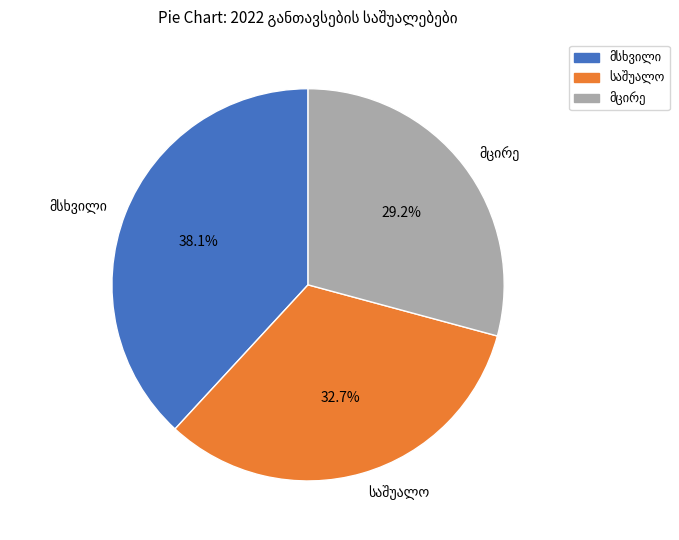

Does any single category account for the majority?

No